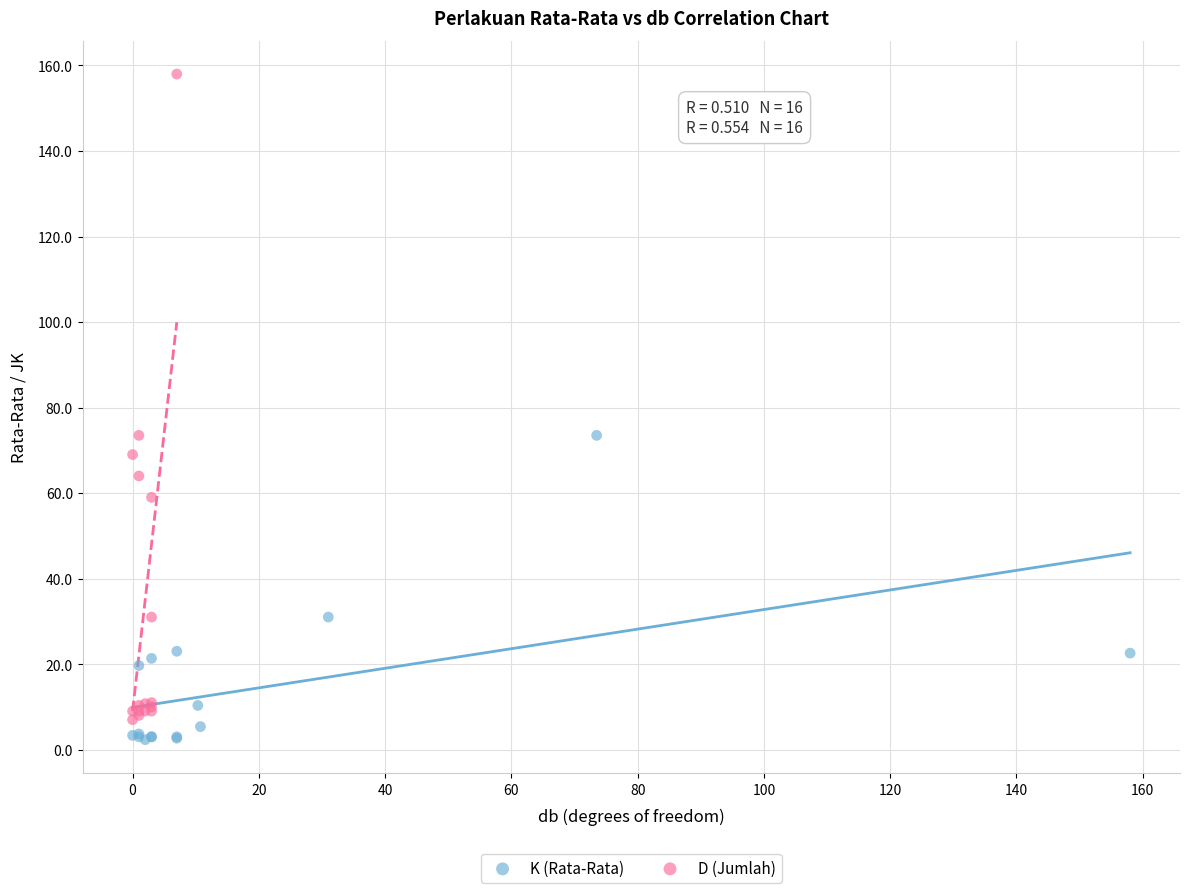

Which series reaches the maximum Y coordinate?

D (Jumlah)